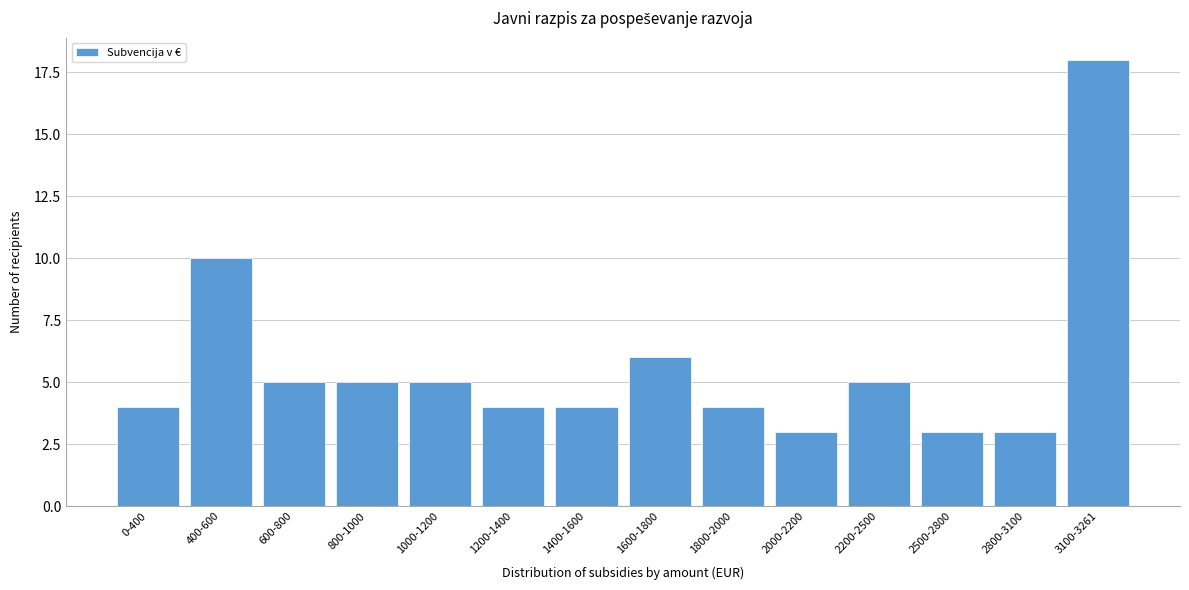

Reading left to right, extract all data points from this chart.

0-400=4	400-600=10	600-800=5	800-1000=5	1000-1200=5	1200-1400=4	1400-1600=4	1600-1800=6	1800-2000=4	2000-2200=3	2200-2500=5	2500-2800=3	2800-3100=3	3100-3261=18